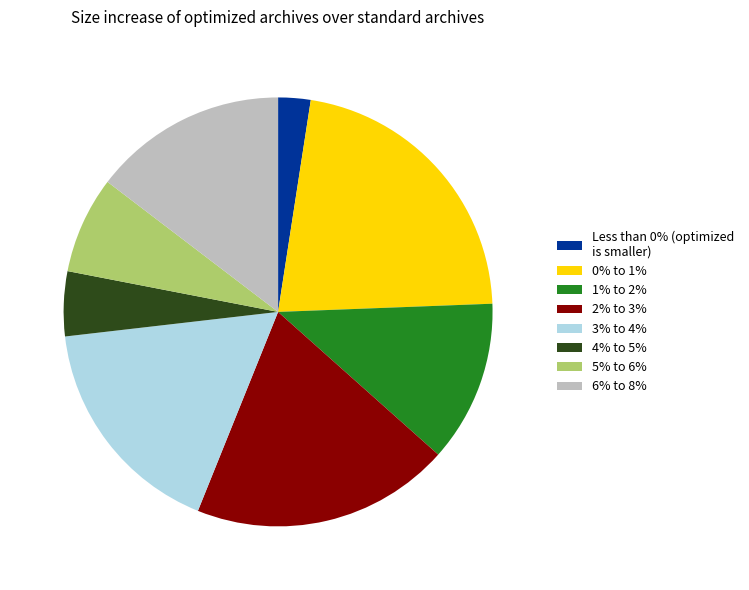

Combined, do 0% to 1% and 1% to 2% account for over 50%?

No